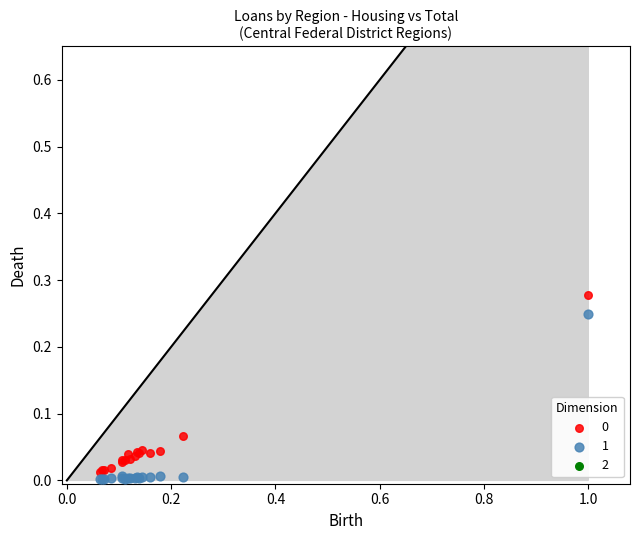

What is the X range (max minus min) for the scatter plot?

0.9